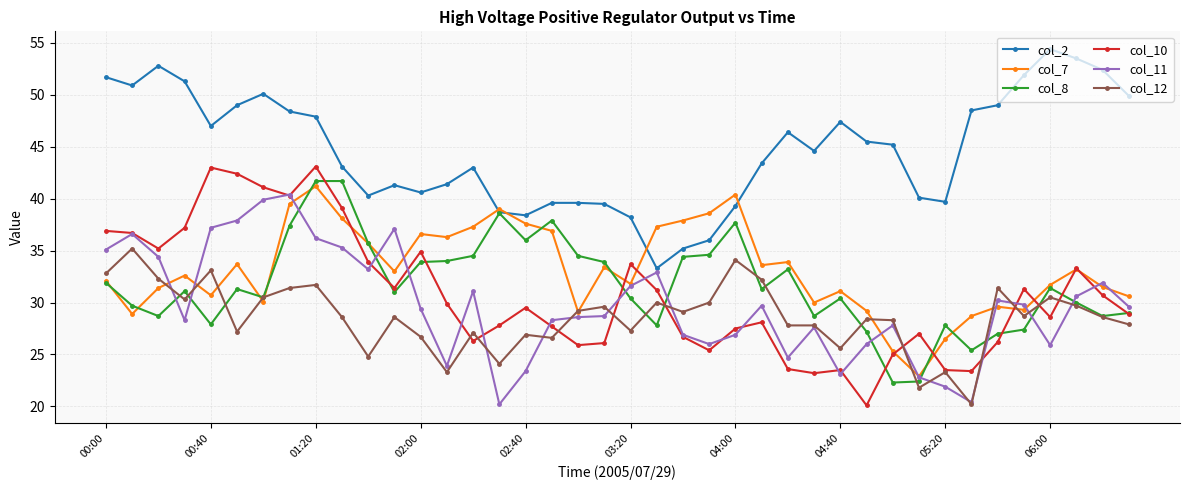

True or false: col_10 has more than 0 interior local peaks.

True